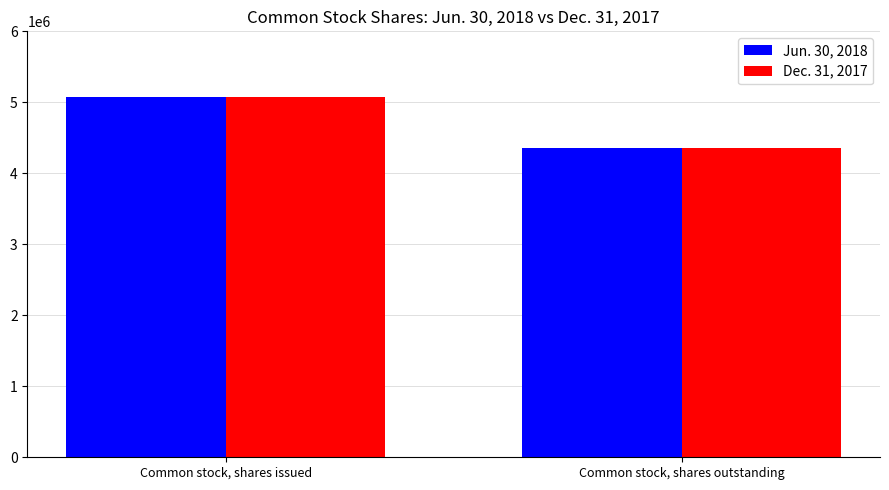

Is it true that Dec. 31, 2017 equals 4350608 at Common stock, shares outstanding?

True